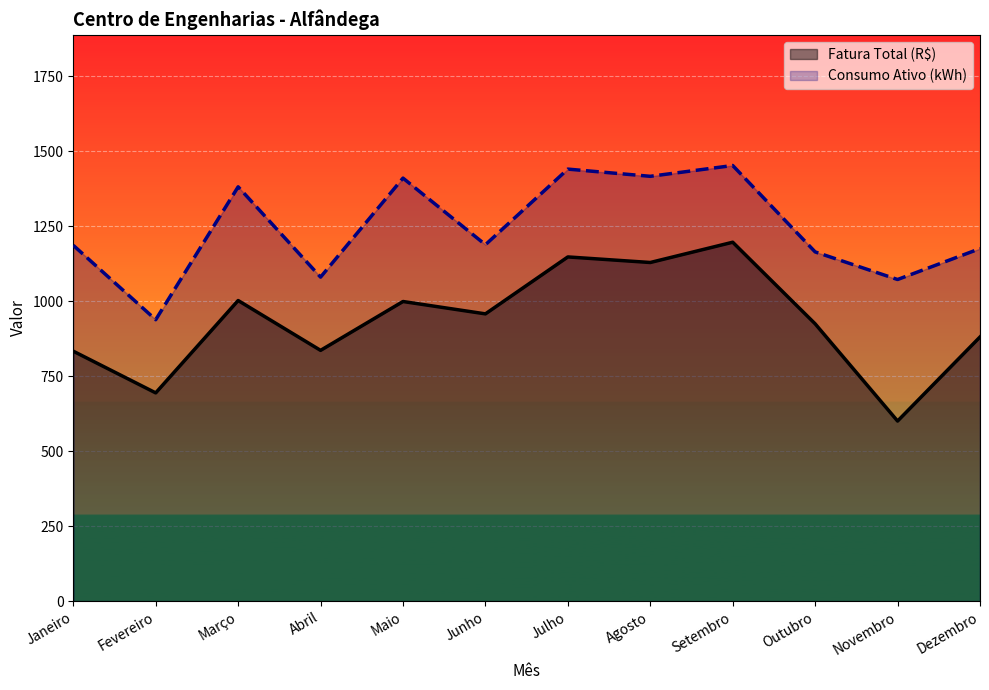

Which category has the lowest value in the Consumo Ativo (kWh) series?

Fevereiro